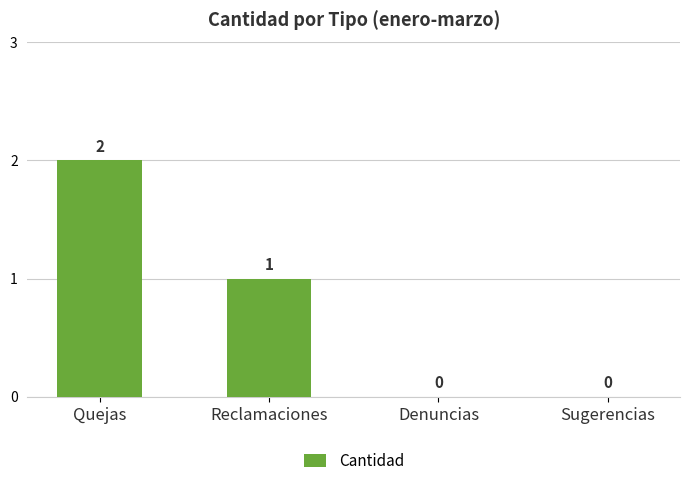

At which category does the chart reach its peak across all series?

Quejas